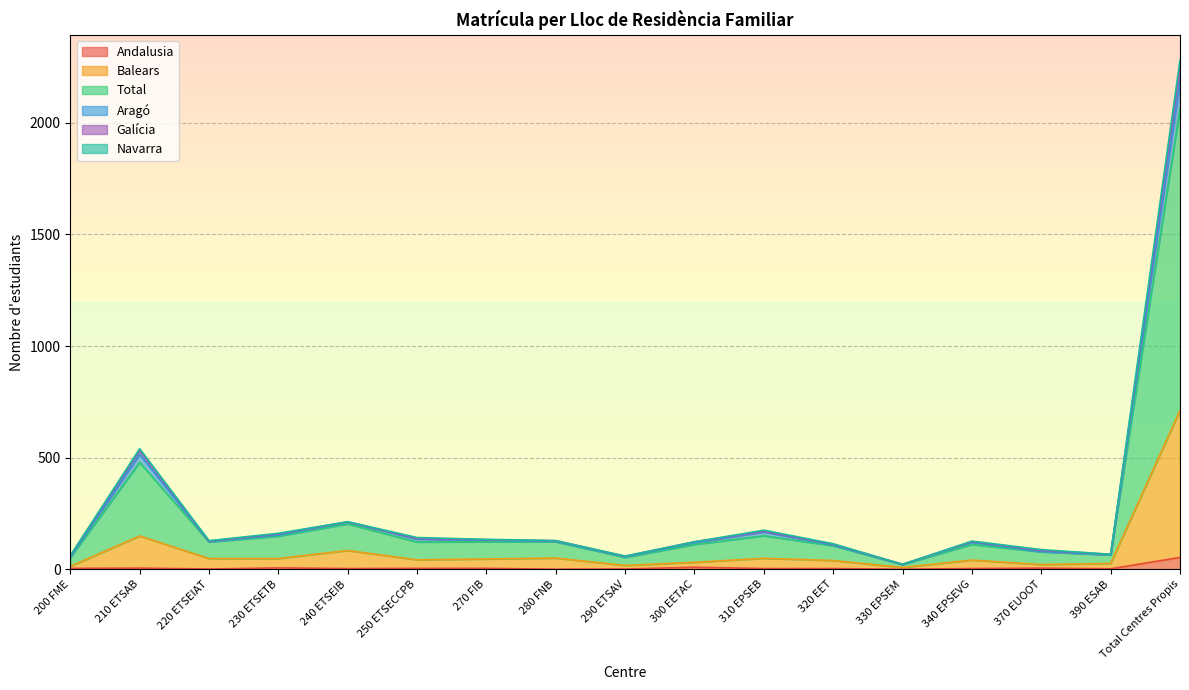

What is the label of the 13th point from the left?

330 EPSEM